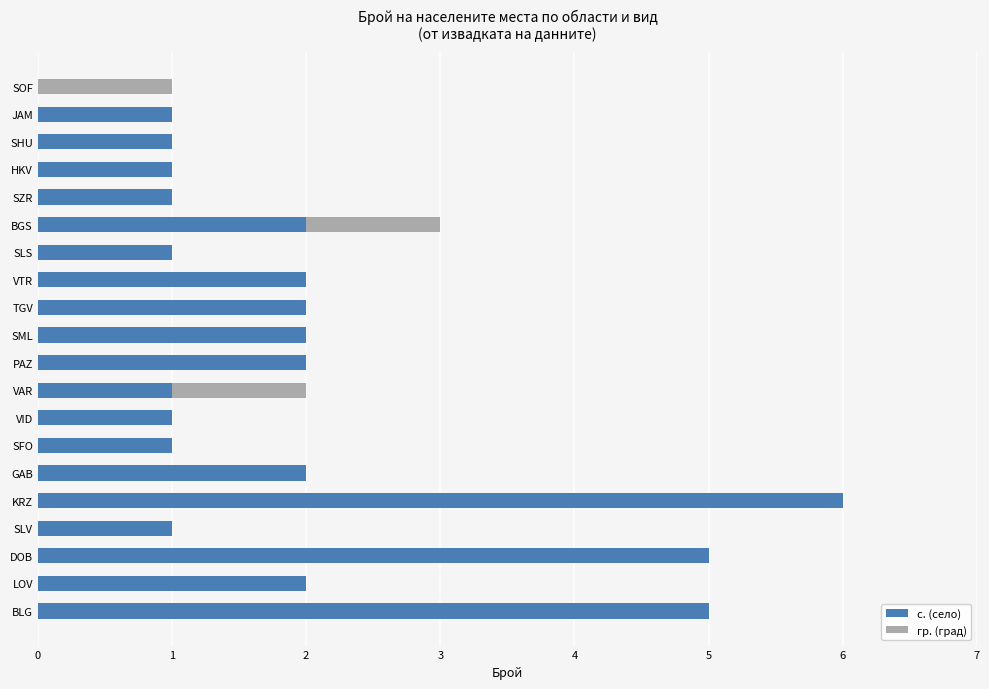

At which category is the sum across all series the highest?

KRZ